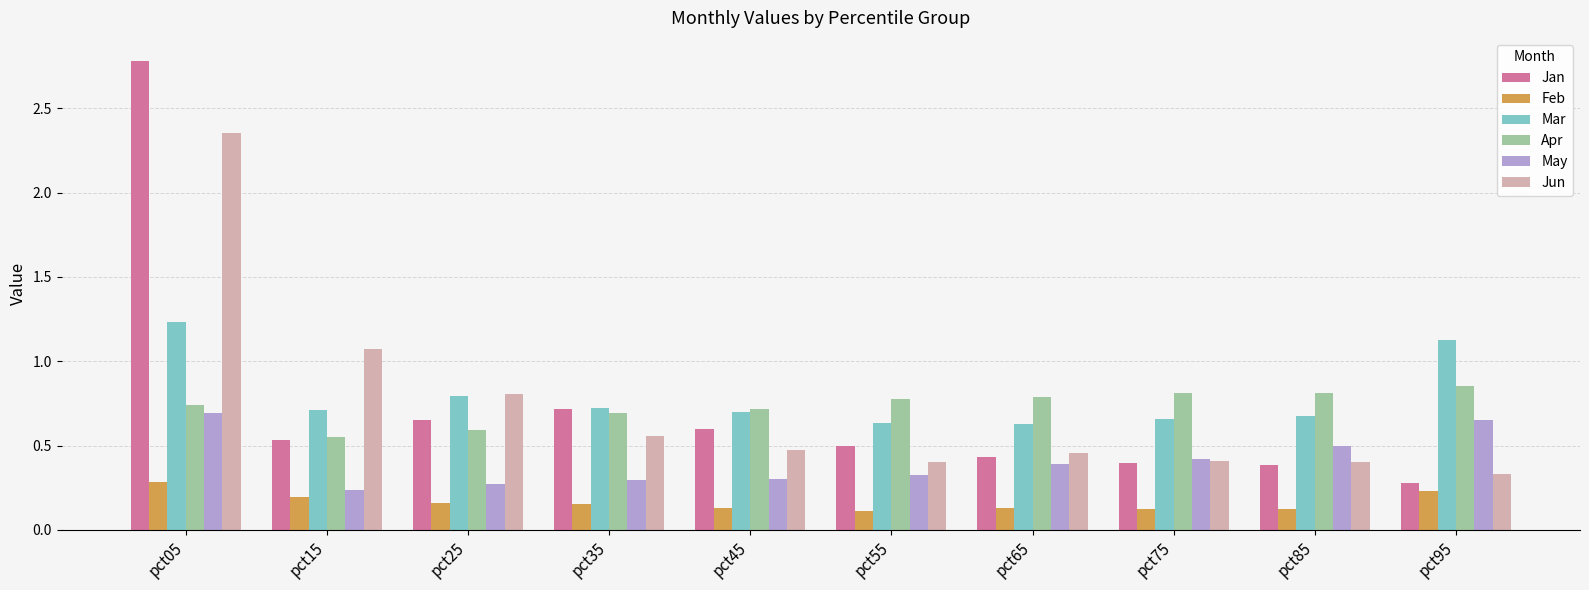

What is the sum of all Jun values?

7.3